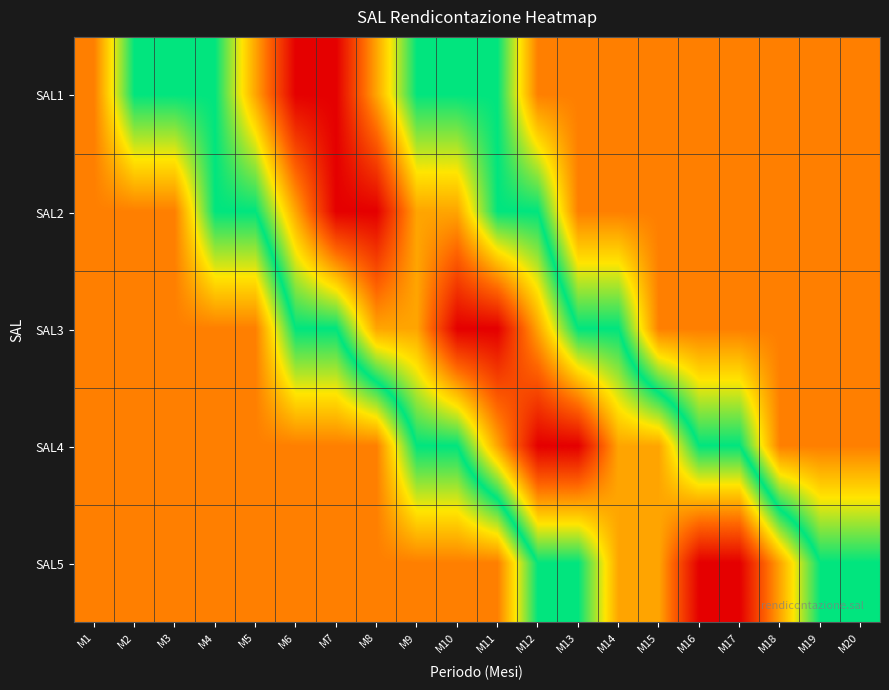

Which series changed the most between M2 and M20?

SAL1